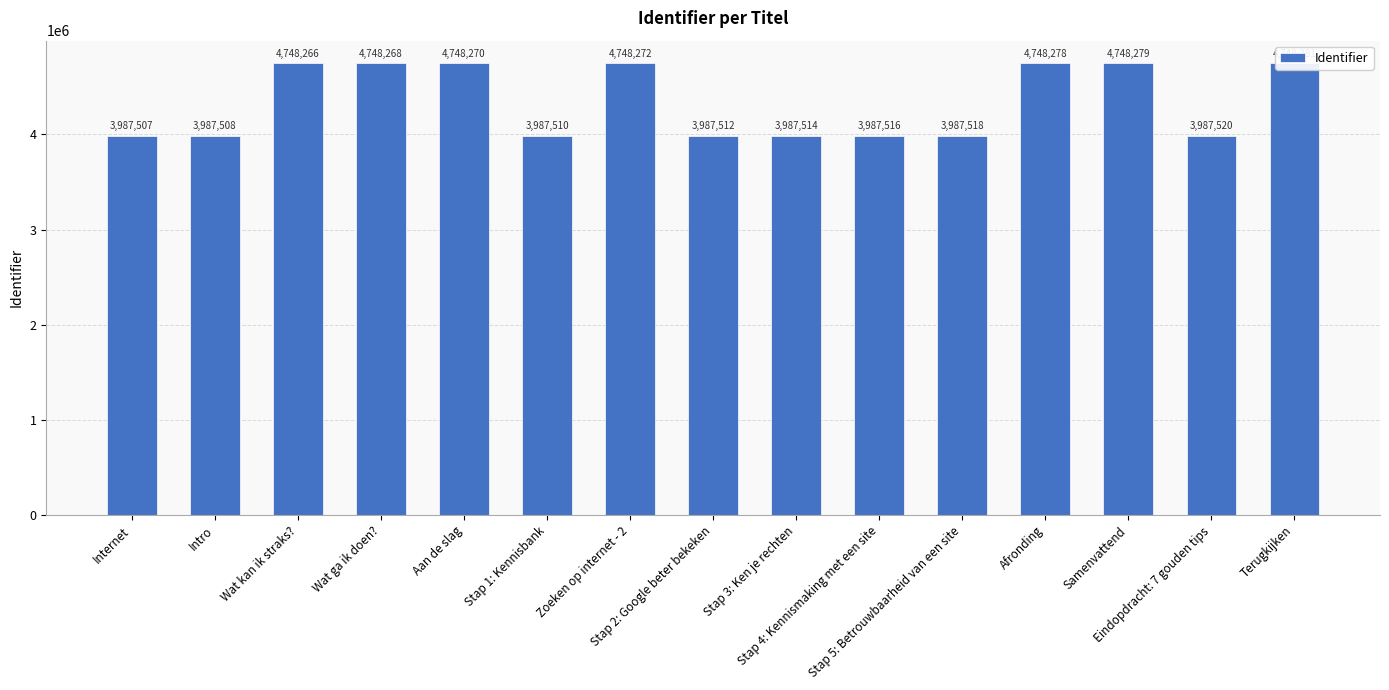

What value does the data have at Wat kan ik straks?, to the nearest 100?

4748300